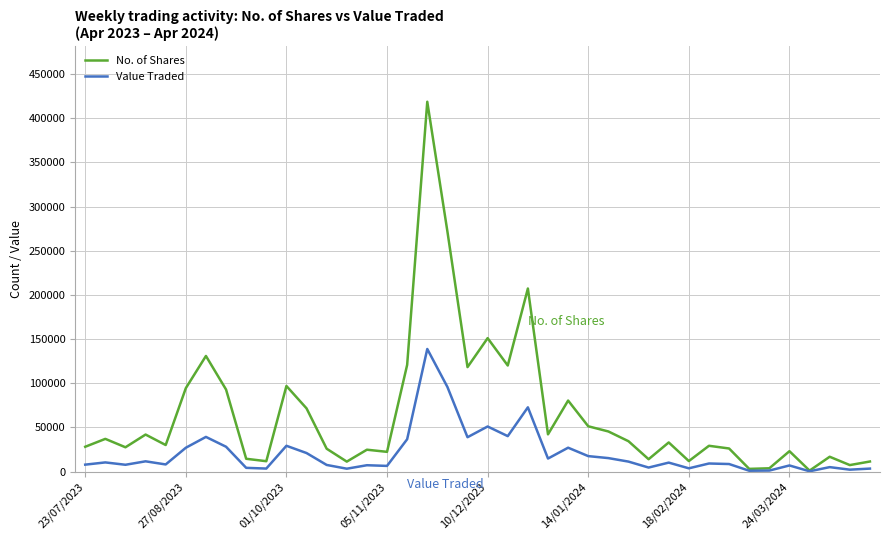

In Value Traded, how many points are higher than both neighbors (excluding endpoints)?

13